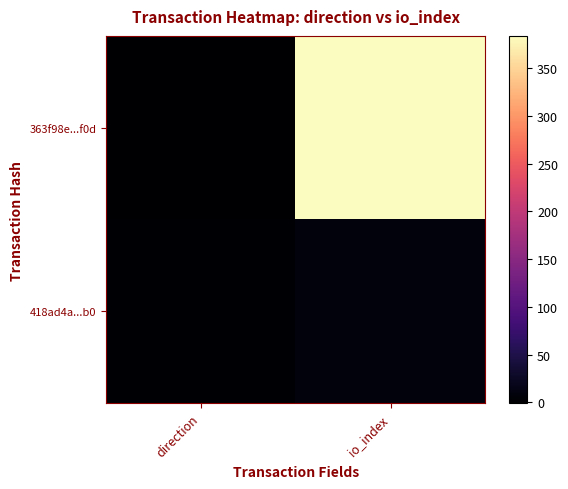

Which category has the highest value across all series?

io_index